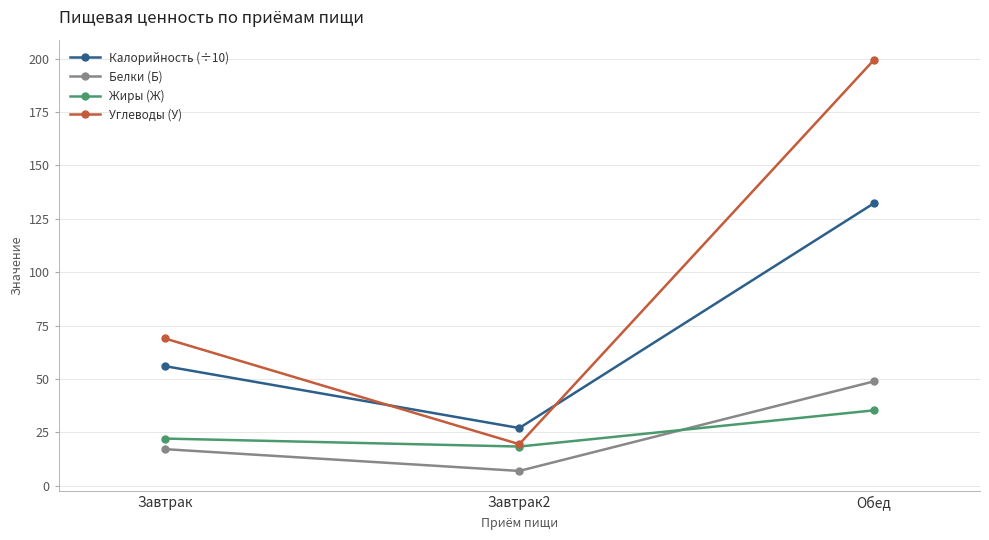

Which series changed the most between Завтрак and Обед?

Углеводы (У)